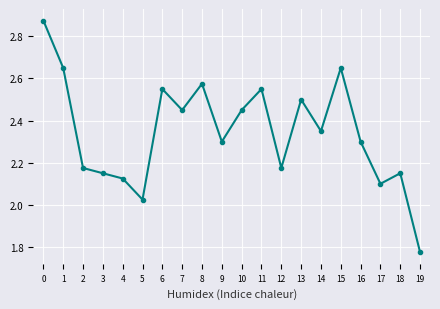

Which label corresponds to the smallest value in the chart?

19